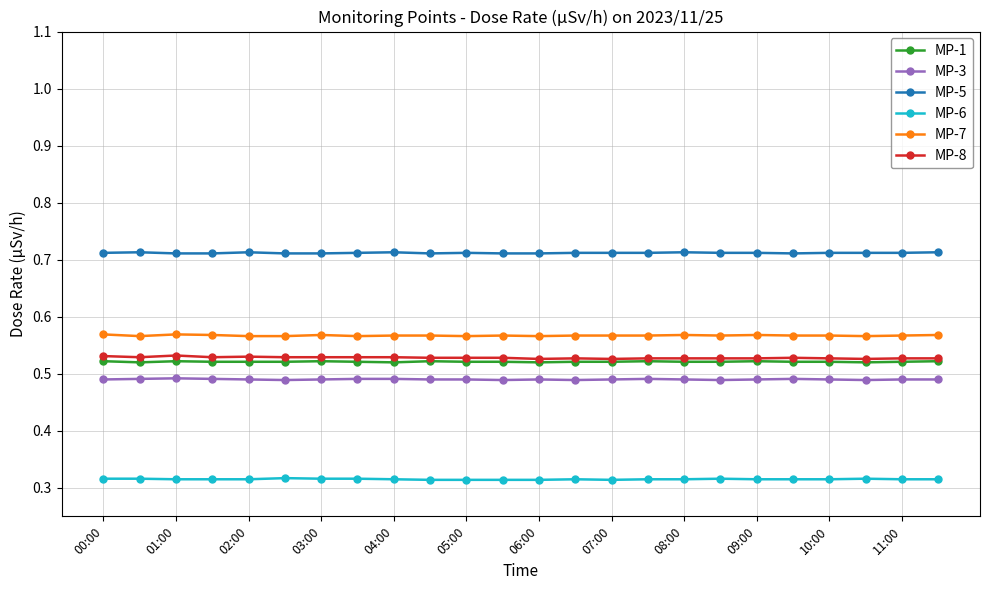

True or false: MP-8 and MP-6 cross at least once.

False